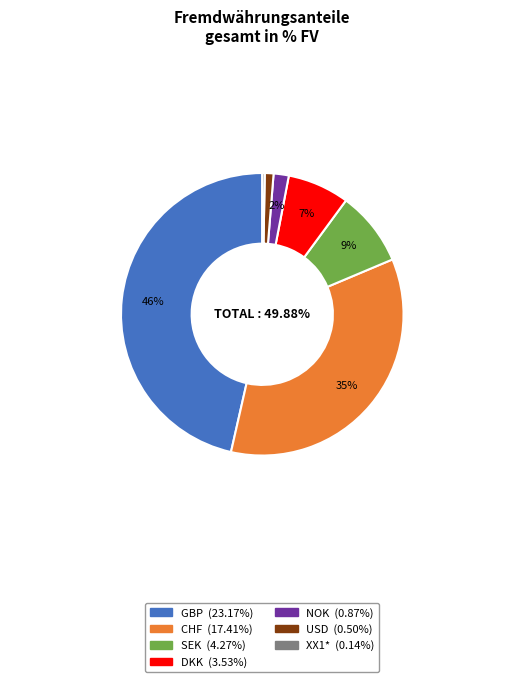

Does NOK represent more than half of the total?

No